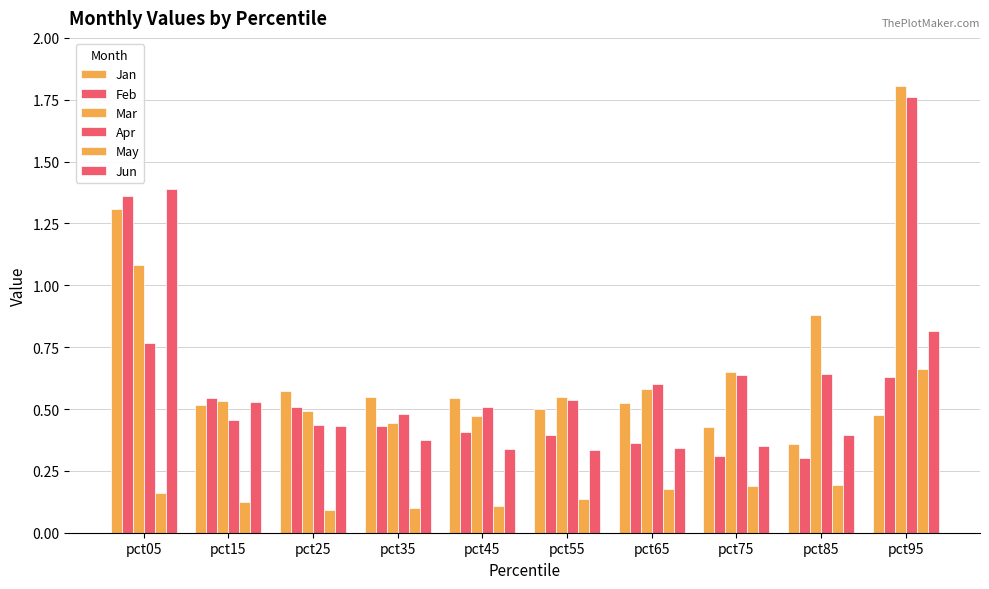

At how many categories does at least one series exceed 0?

10